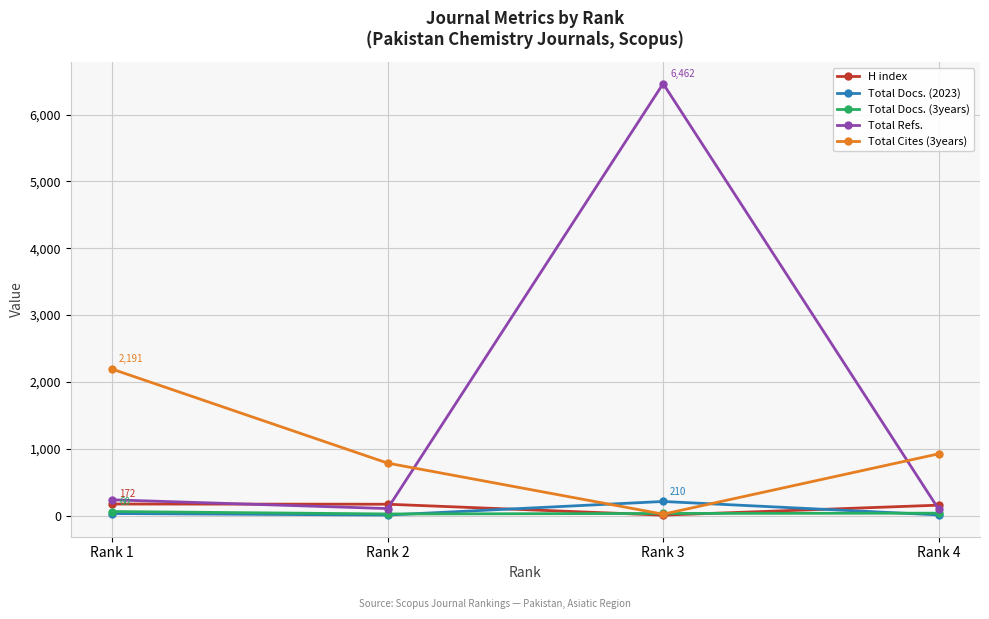

Which series has the largest range (max minus min)?

Total Refs.